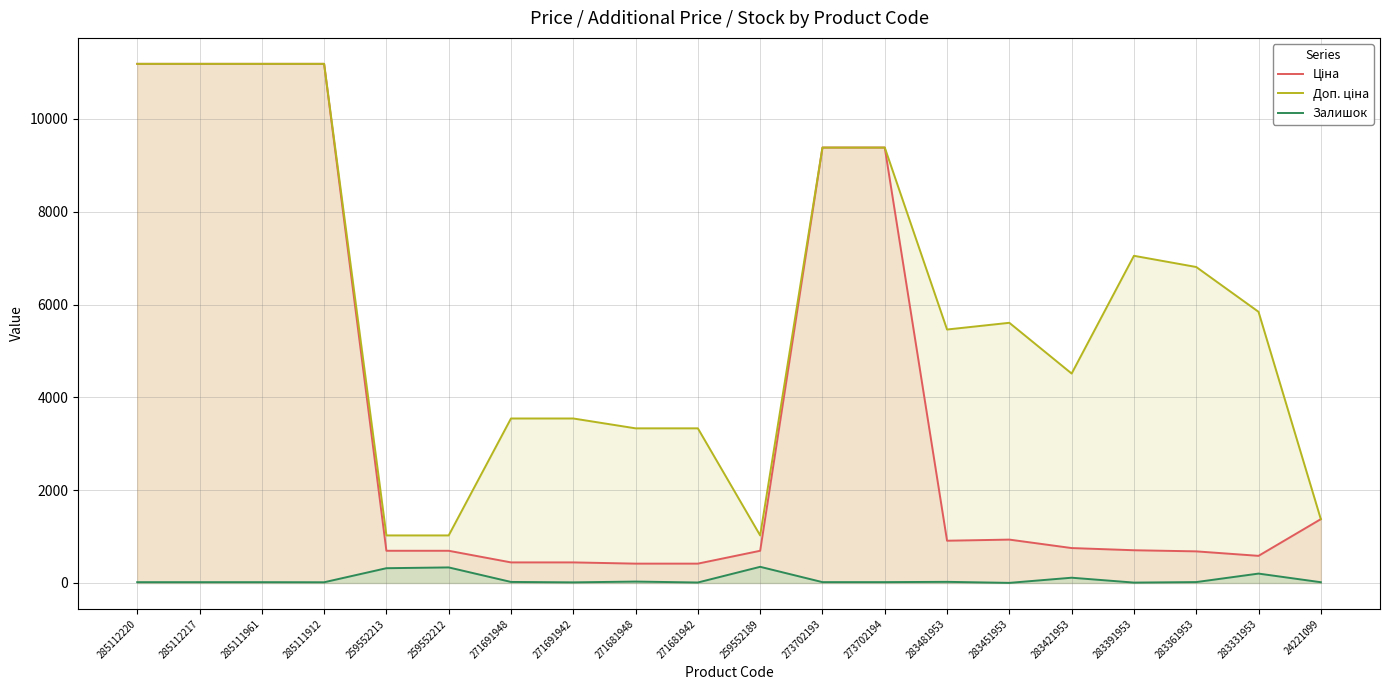

Does the chart display data point markers on the line(s)?

No